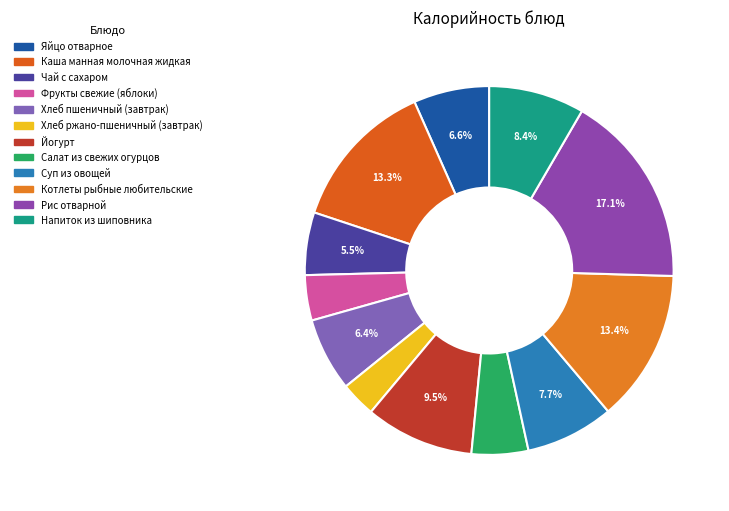

To the nearest percent, what percentage of the pie is Рис отварной?

17%